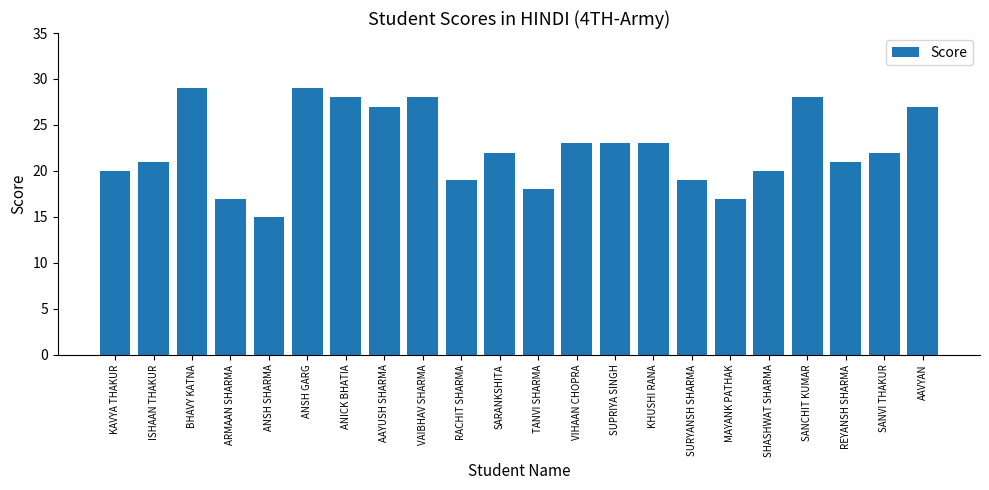

What is the change in value from BHAVY KATNA to KHUSHI RANA?

-6